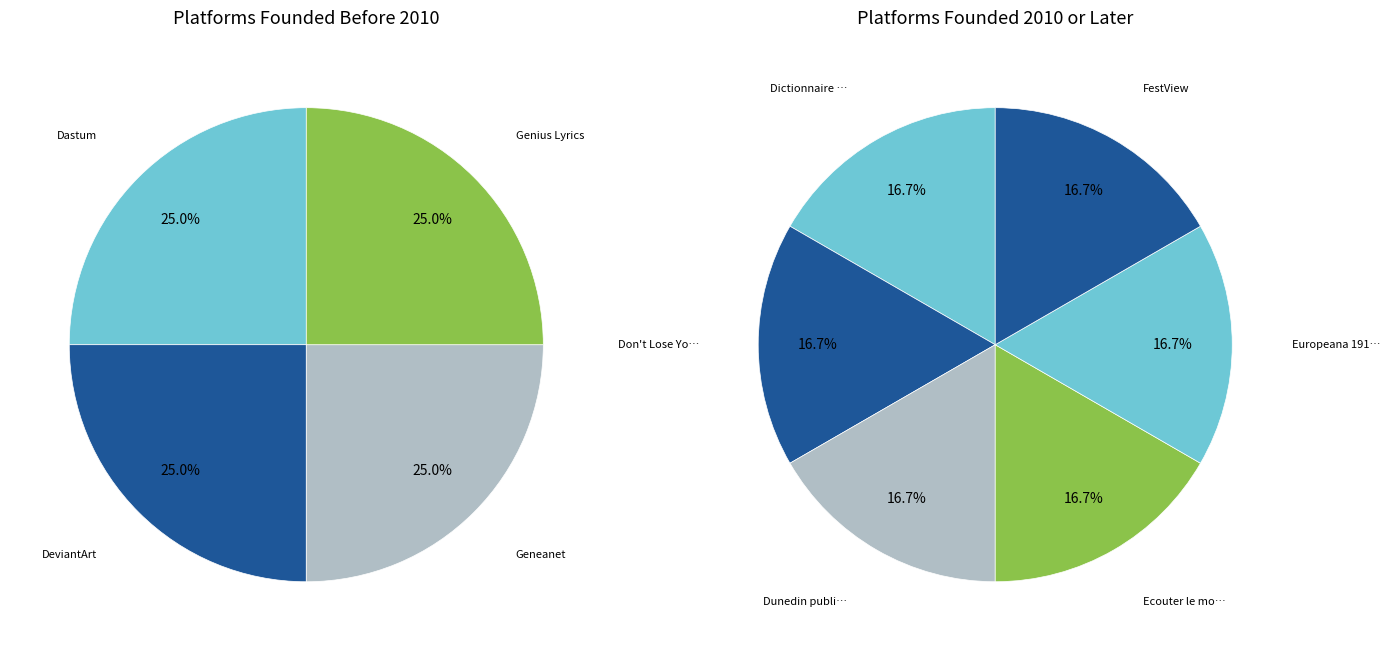

What is the smallest slice in the pie chart?

Geneanet